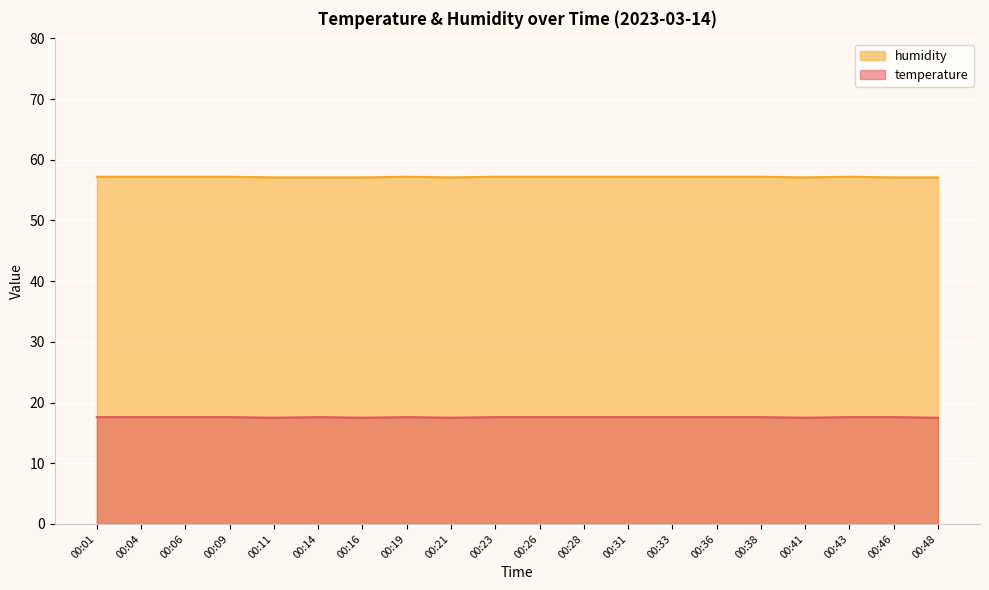

Count the humidity values in the range 57 to 58.

20